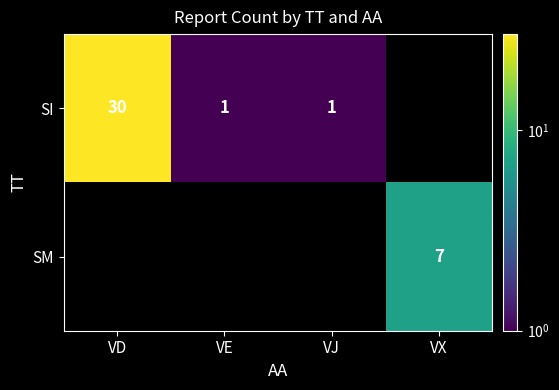

Is it true that SM equals 7 at VX?

True